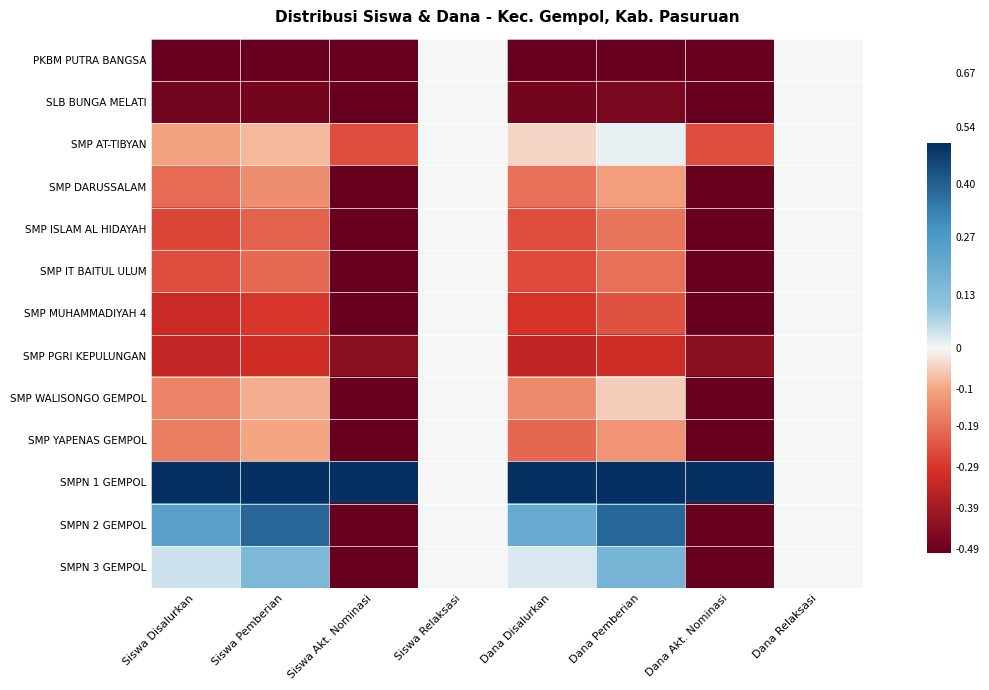

Reading left to right, transcribe all the data shown in this chart.

PKBM PUTRA BANGSA: Siswa Disalurkan=-0.5	Siswa Pemberian=-0.5	Siswa Akt. Nominasi=-0.5	Siswa Relaksasi=0.0	Dana Disalurkan=-0.5	Dana Pemberian=-0.5	Dana Akt. Nominasi=-0.5	Dana Relaksasi=0.0
SLB BUNGA MELATI: Siswa Disalurkan=-0.5	Siswa Pemberian=-0.5	Siswa Akt. Nominasi=-0.5	Siswa Relaksasi=0.0	Dana Disalurkan=-0.5	Dana Pemberian=-0.5	Dana Akt. Nominasi=-0.5	Dana Relaksasi=0.0
SMP AT-TIBYAN: Siswa Disalurkan=-0.1	Siswa Pemberian=-0.1	Siswa Akt. Nominasi=-0.2	Siswa Relaksasi=0.0	Dana Disalurkan=-0.0	Dana Pemberian=0.0	Dana Akt. Nominasi=-0.2	Dana Relaksasi=0.0
SMP DARUSSALAM: Siswa Disalurkan=-0.2	Siswa Pemberian=-0.1	Siswa Akt. Nominasi=-0.5	Siswa Relaksasi=0.0	Dana Disalurkan=-0.2	Dana Pemberian=-0.1	Dana Akt. Nominasi=-0.5	Dana Relaksasi=0.0
SMP ISLAM AL HIDAYAH: Siswa Disalurkan=-0.3	Siswa Pemberian=-0.2	Siswa Akt. Nominasi=-0.5	Siswa Relaksasi=0.0	Dana Disalurkan=-0.2	Dana Pemberian=-0.2	Dana Akt. Nominasi=-0.5	Dana Relaksasi=0.0
SMP IT BAITUL ULUM: Siswa Disalurkan=-0.2	Siswa Pemberian=-0.2	Siswa Akt. Nominasi=-0.5	Siswa Relaksasi=0.0	Dana Disalurkan=-0.3	Dana Pemberian=-0.2	Dana Akt. Nominasi=-0.5	Dana Relaksasi=0.0
SMP MUHAMMADIYAH 4: Siswa Disalurkan=-0.3	Siswa Pemberian=-0.3	Siswa Akt. Nominasi=-0.5	Siswa Relaksasi=0.0	Dana Disalurkan=-0.3	Dana Pemberian=-0.2	Dana Akt. Nominasi=-0.5	Dana Relaksasi=0.0
SMP PGRI KEPULUNGAN: Siswa Disalurkan=-0.3	Siswa Pemberian=-0.3	Siswa Akt. Nominasi=-0.4	Siswa Relaksasi=0.0	Dana Disalurkan=-0.3	Dana Pemberian=-0.3	Dana Akt. Nominasi=-0.4	Dana Relaksasi=0.0
SMP WALISONGO GEMPOL: Siswa Disalurkan=-0.2	Siswa Pemberian=-0.1	Siswa Akt. Nominasi=-0.5	Siswa Relaksasi=0.0	Dana Disalurkan=-0.1	Dana Pemberian=-0.1	Dana Akt. Nominasi=-0.5	Dana Relaksasi=0.0
SMP YAPENAS GEMPOL: Siswa Disalurkan=-0.2	Siswa Pemberian=-0.1	Siswa Akt. Nominasi=-0.5	Siswa Relaksasi=0.0	Dana Disalurkan=-0.2	Dana Pemberian=-0.1	Dana Akt. Nominasi=-0.5	Dana Relaksasi=0.0
SMPN 1 GEMPOL: Siswa Disalurkan=0.5	Siswa Pemberian=0.5	Siswa Akt. Nominasi=0.5	Siswa Relaksasi=0.0	Dana Disalurkan=0.5	Dana Pemberian=0.5	Dana Akt. Nominasi=0.5	Dana Relaksasi=0.0
SMPN 2 GEMPOL: Siswa Disalurkan=0.2	Siswa Pemberian=0.4	Siswa Akt. Nominasi=-0.5	Siswa Relaksasi=0.0	Dana Disalurkan=0.2	Dana Pemberian=0.4	Dana Akt. Nominasi=-0.5	Dana Relaksasi=0.0
SMPN 3 GEMPOL: Siswa Disalurkan=0.0	Siswa Pemberian=0.1	Siswa Akt. Nominasi=-0.5	Siswa Relaksasi=0.0	Dana Disalurkan=0.0	Dana Pemberian=0.2	Dana Akt. Nominasi=-0.5	Dana Relaksasi=0.0